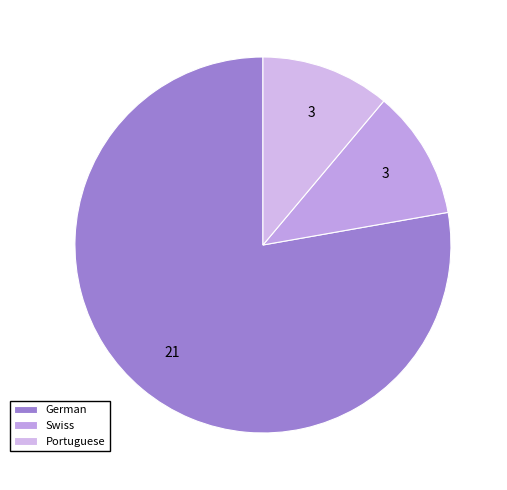

Combined, do Swiss and Portuguese account for over 50%?

No